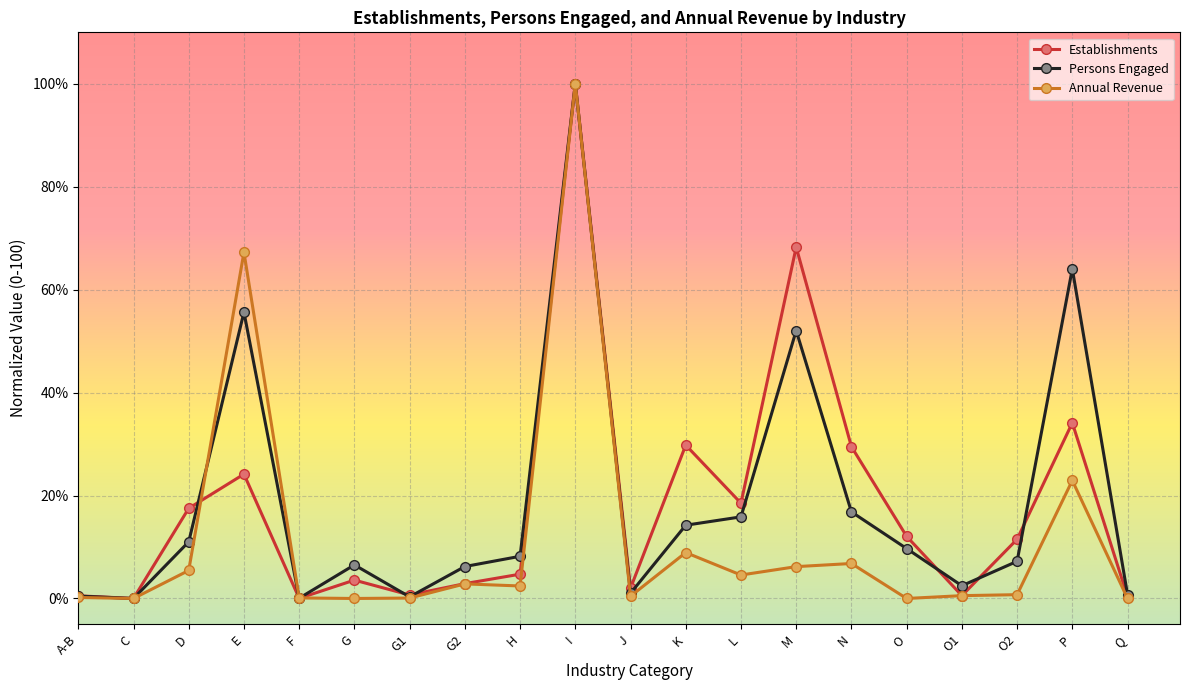

Is the value of Establishments at J greater than the value of Persons Engaged at O2?

No